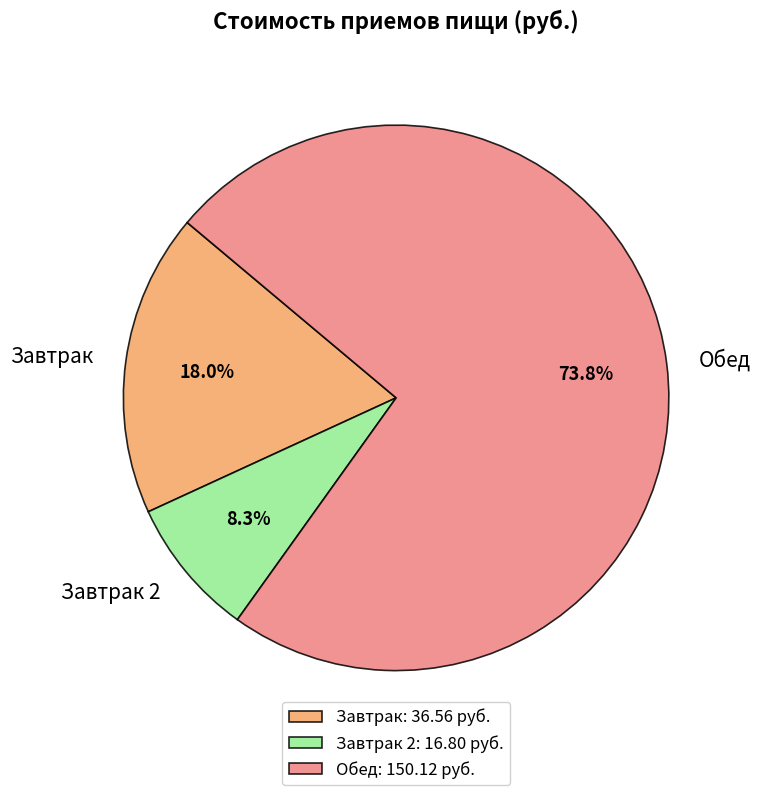

What is the largest slice in the pie chart?

Обед